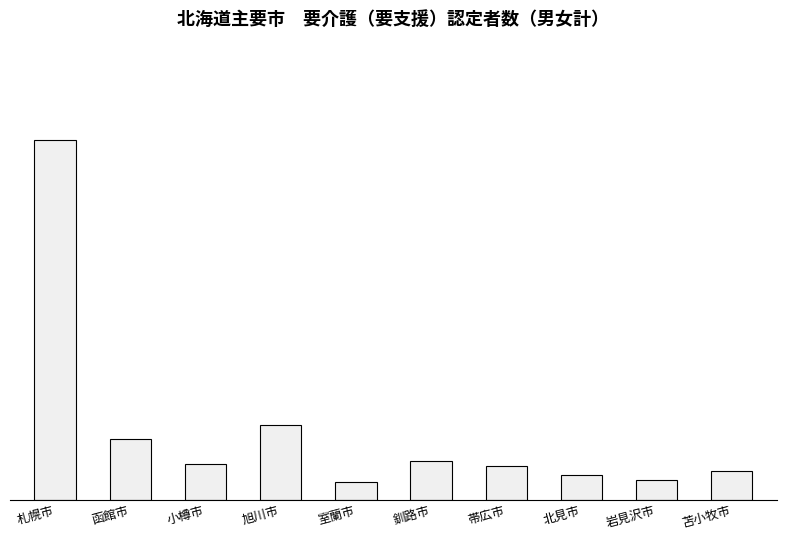

At which label does the data first exceed 11783?

札幌市